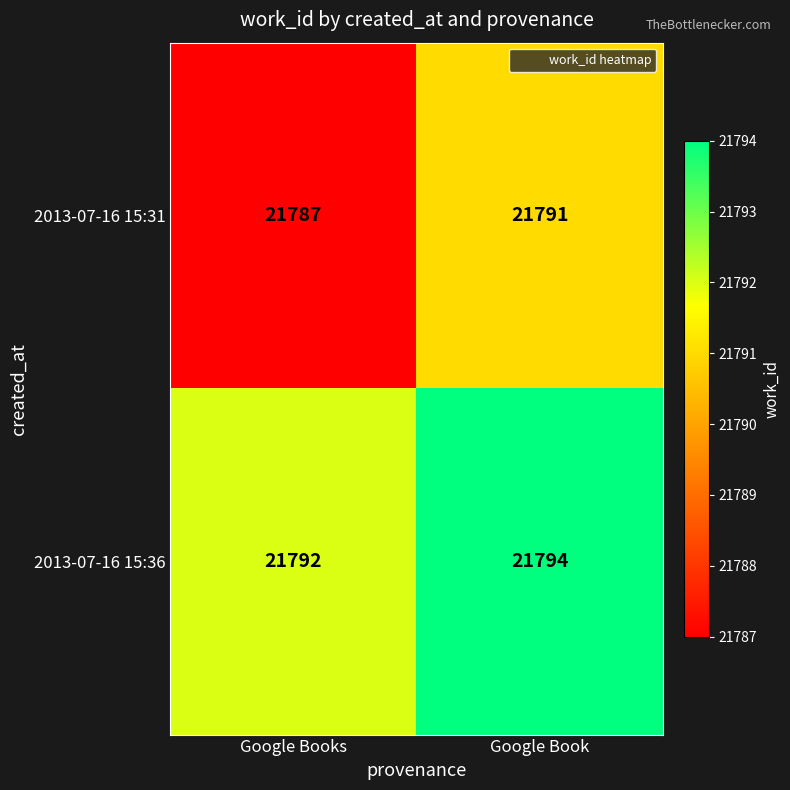

Reading right to left, what are all the values shown in this chart?

2013-07-16 15:31: 21791	21787
2013-07-16 15:36: 21794	21792